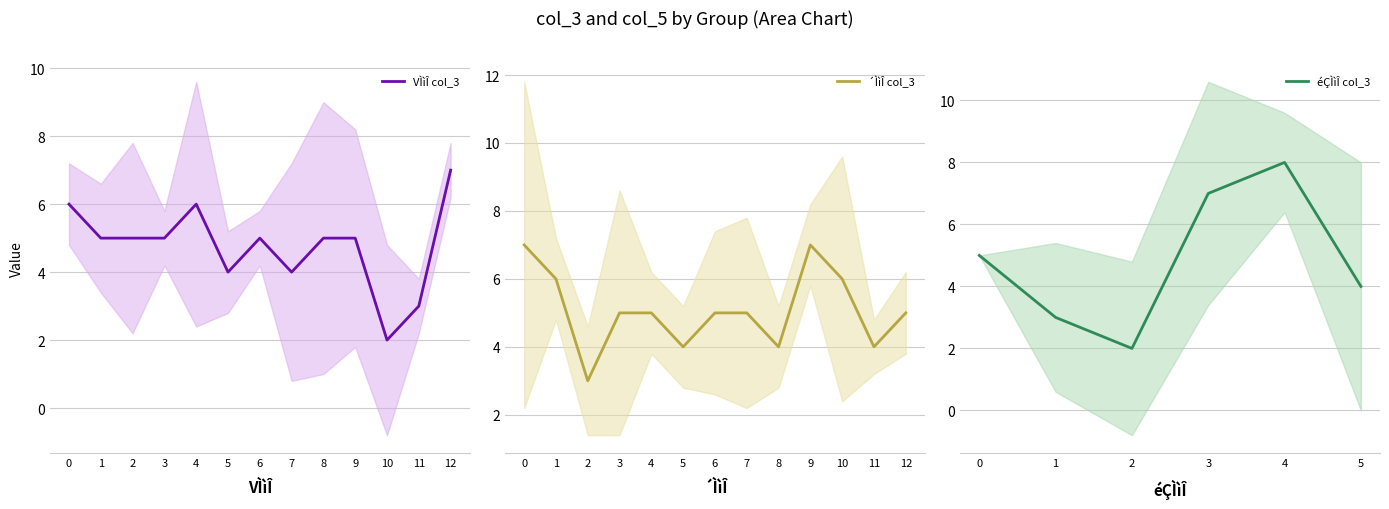

True or false: VÌìÎ col_3 has a value of 5 at 9.

True